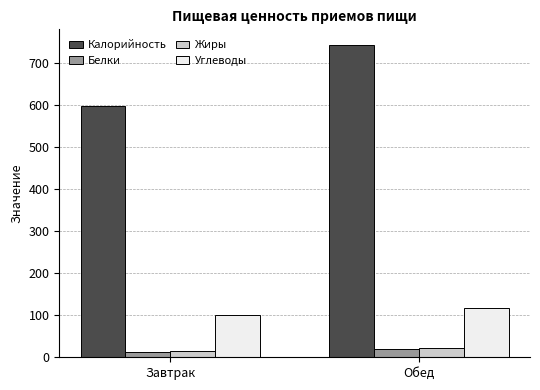

Is it true that Калорийность equals 497.5 at Обед?

False